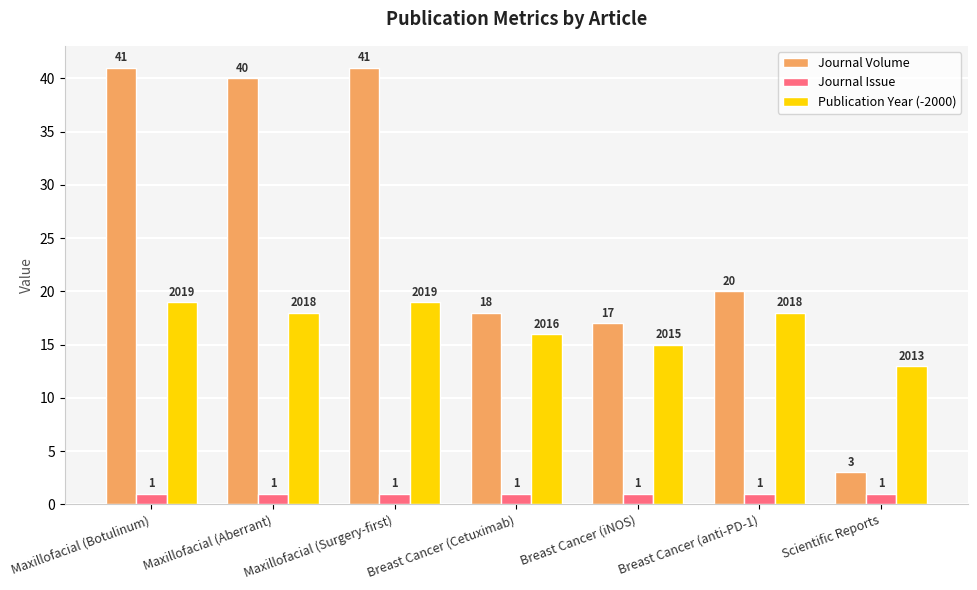

Which series has the largest range (max minus min)?

Journal Volume